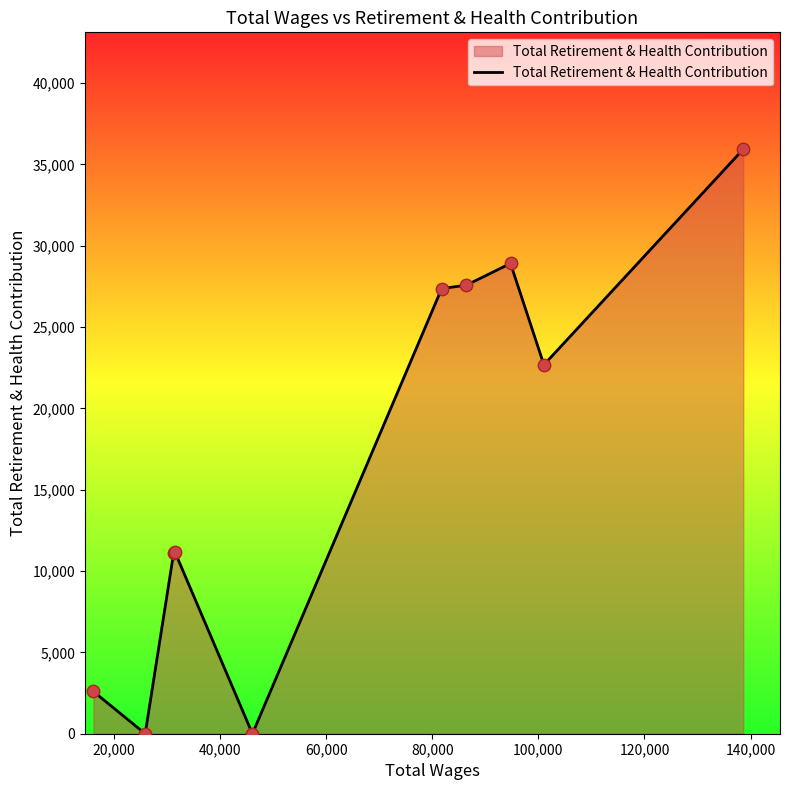

What is the maximum value shown in the chart?

35929